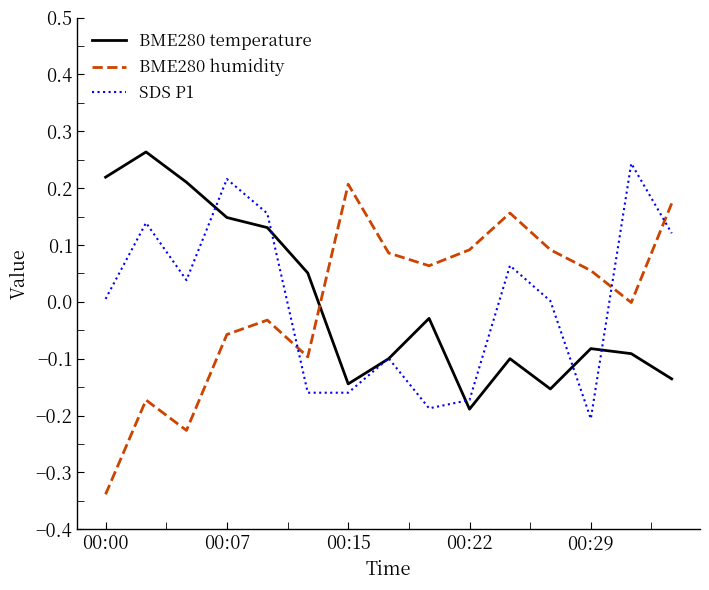

Which series ends up on top after the final intersection of BME280 humidity and BME280 temperature?

BME280 humidity